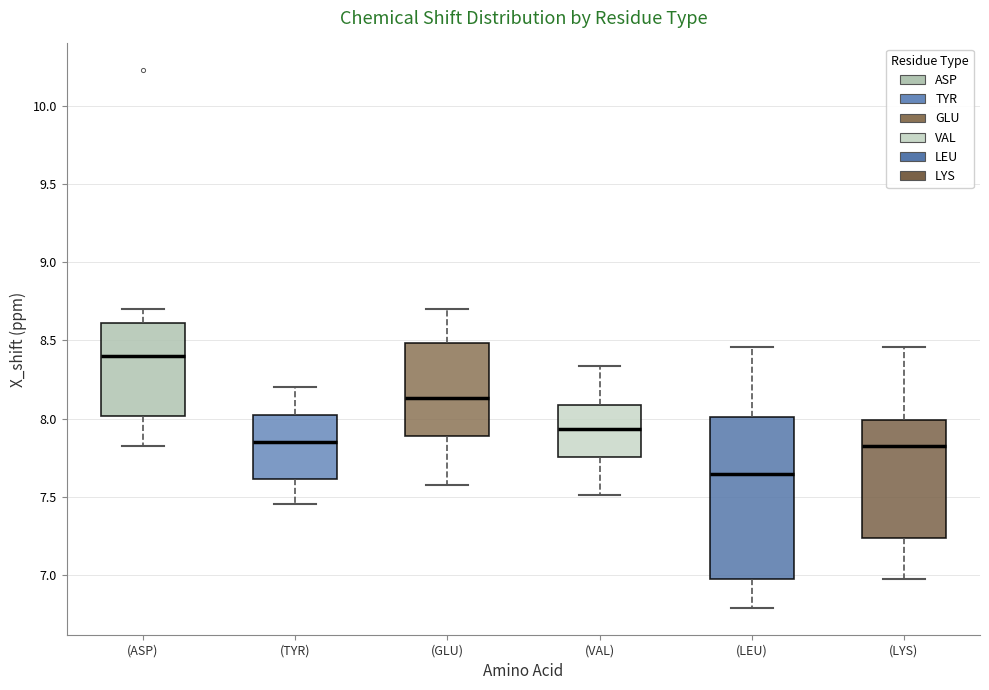

Reading left to right, read every box against the y-axis: the position of its median line, the range the box covers, and the ends of its whiskers. The values are not printed on the chart, so give them approximately, as read against the axis.

(ASP): median 8.40, box 8.00 to 8.60, whiskers 7.80 to 8.70
(TYR): median 7.85, box 7.60 to 8.00, whiskers 7.45 to 8.20
(GLU): median 8.15, box 7.90 to 8.50, whiskers 7.55 to 8.70
(VAL): median 7.95, box 7.75 to 8.10, whiskers 7.50 to 8.35
(LEU): median 7.65, box 7.00 to 8.00, whiskers 6.80 to 8.45
(LYS): median 7.80, box 7.25 to 8.00, whiskers 6.95 to 8.45